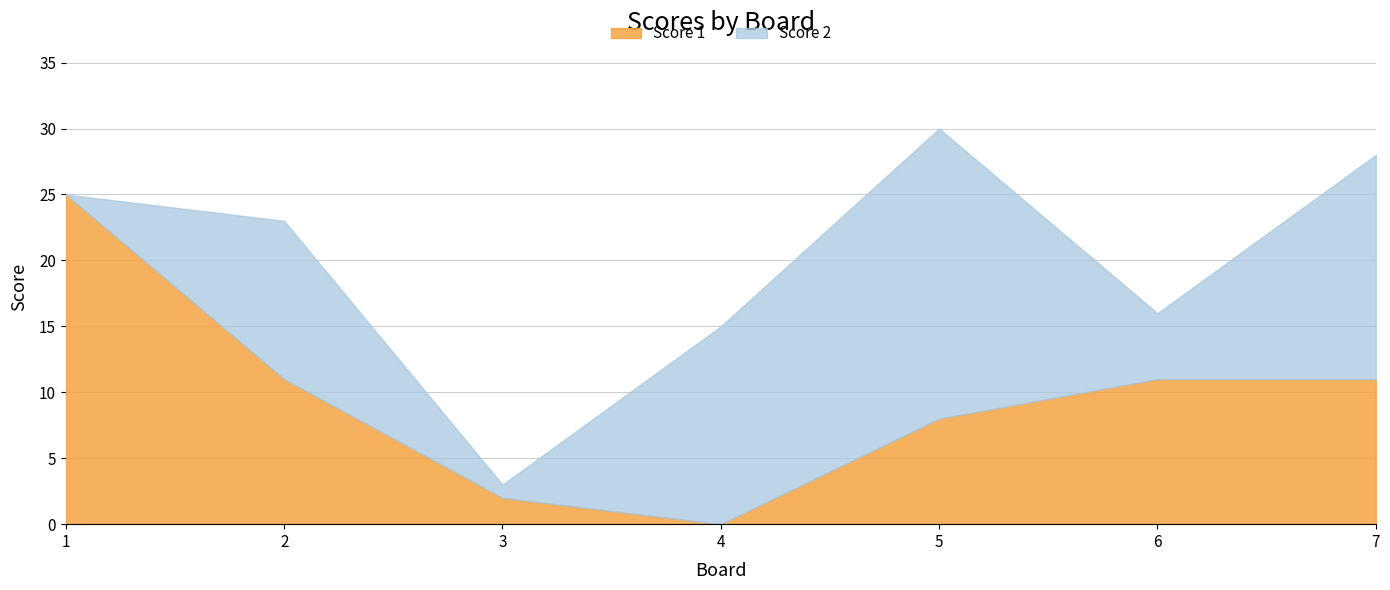

At 2, list the series in order from largest to smallest.

Score 2, Score 1